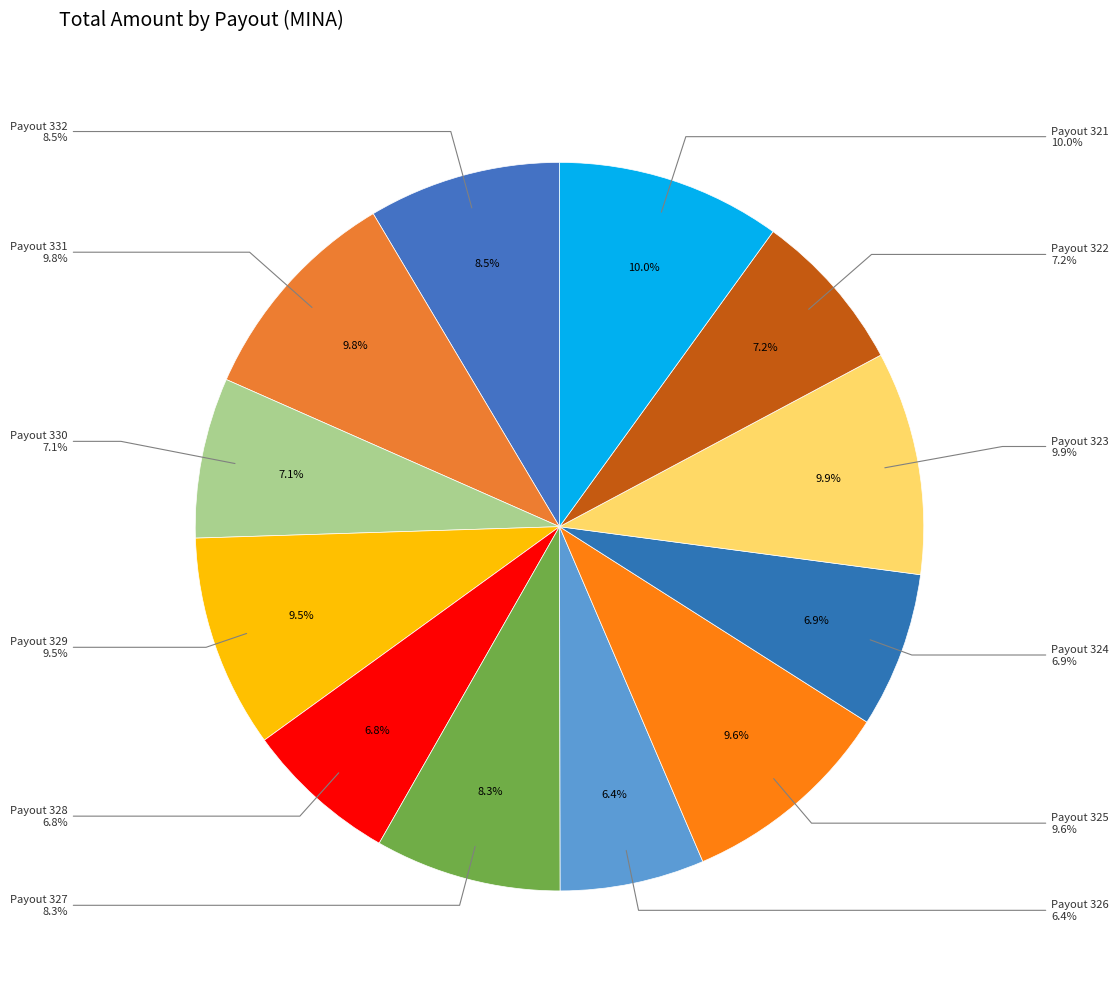

Which category has the biggest portion of the pie?

Payout 321